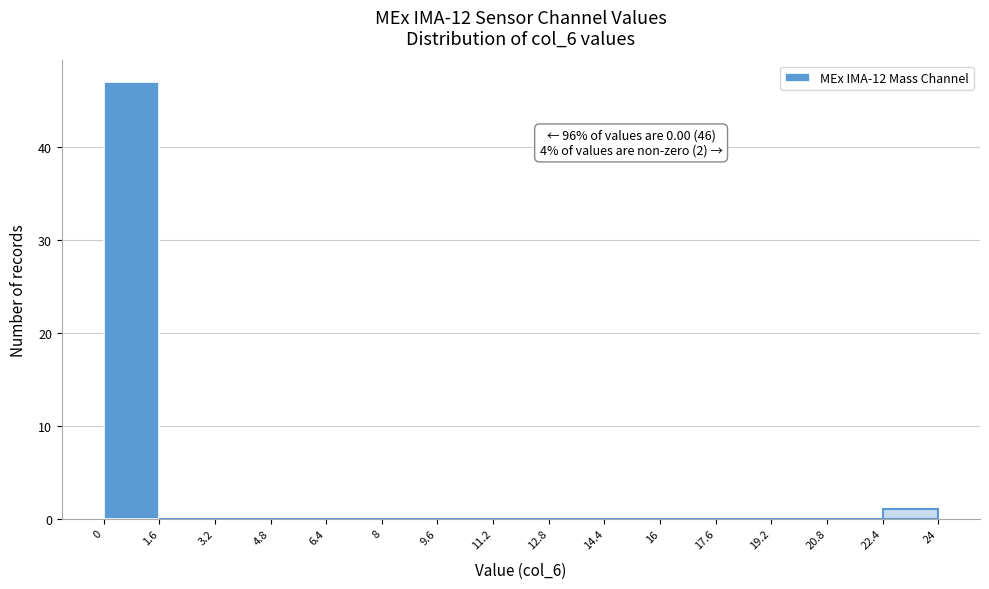

Which range on the x-axis has the tallest bar?

0 to 1.6